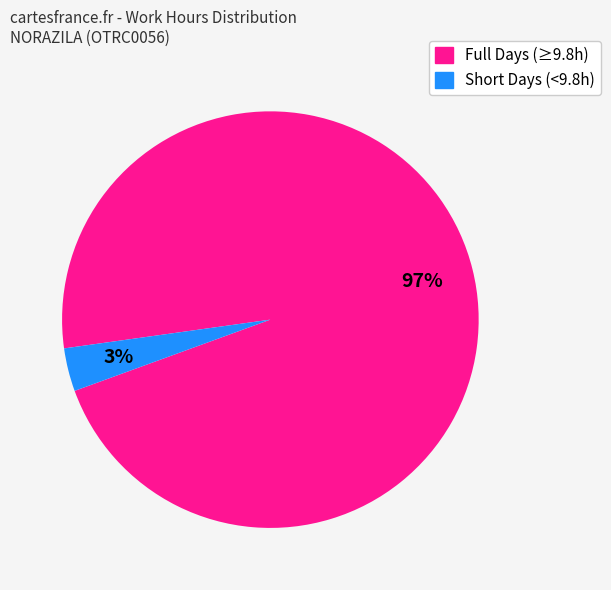

Is there any slice that represents more than half of the pie?

Yes